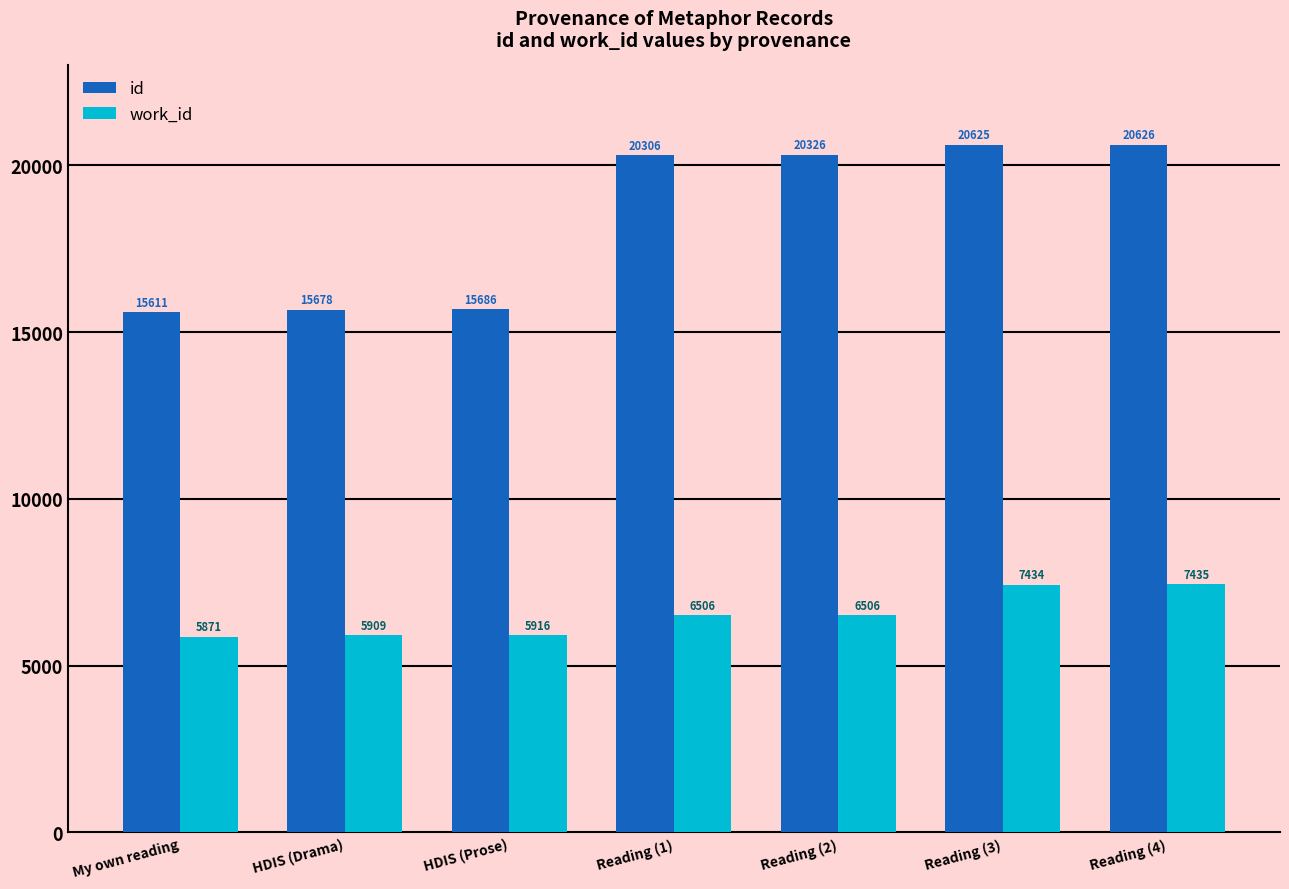

List the series in order of their peak value, lowest first.

work_id, id